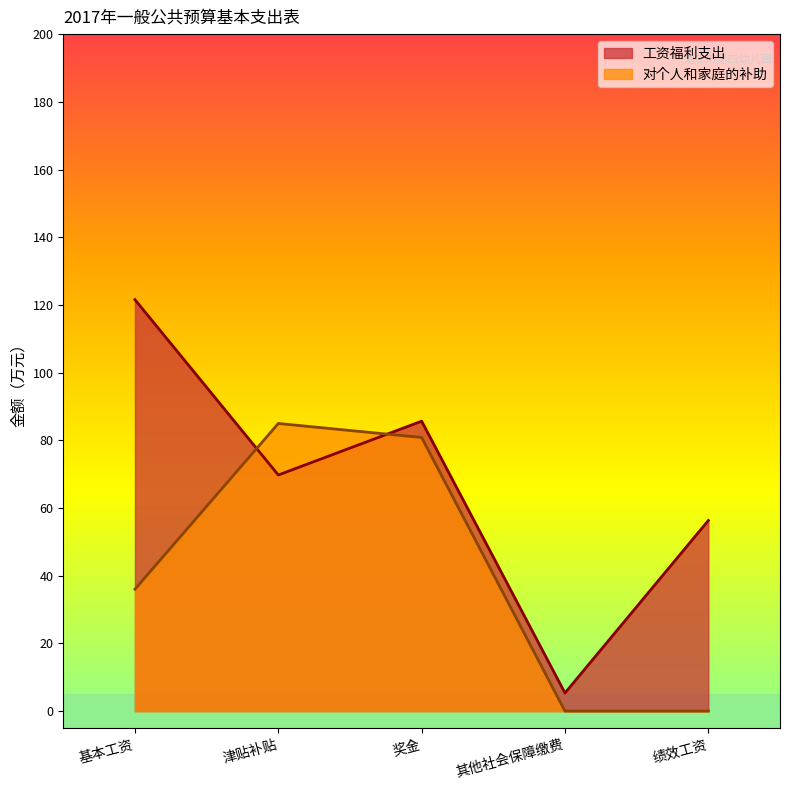

Between 奖金 and 其他社会保障缴费, which series saw the biggest shift?

对个人和家庭的补助